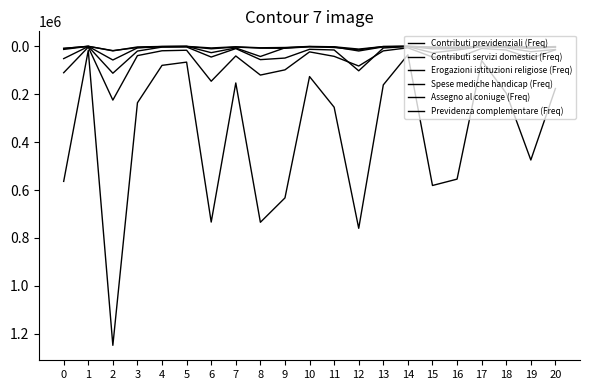

At how many categories does at least one series exceed 633719?

4